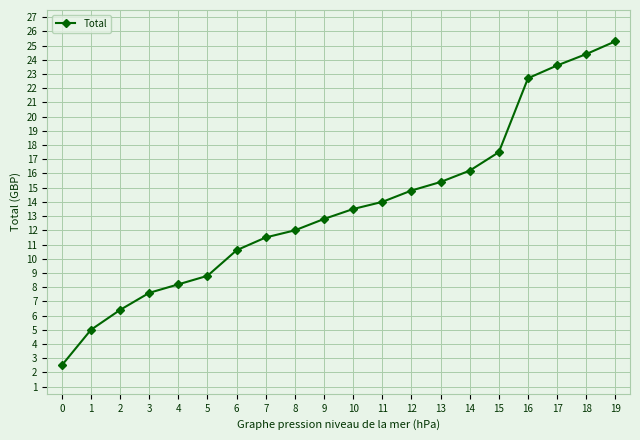

Reading left to right, list all the values displayed in this chart.

2.5	5.0	6.4	7.6	8.2	8.8	10.6	11.5	12.0	12.8	13.5	14.0	14.8	15.4	16.2	17.5	22.7	23.6	24.4	25.3